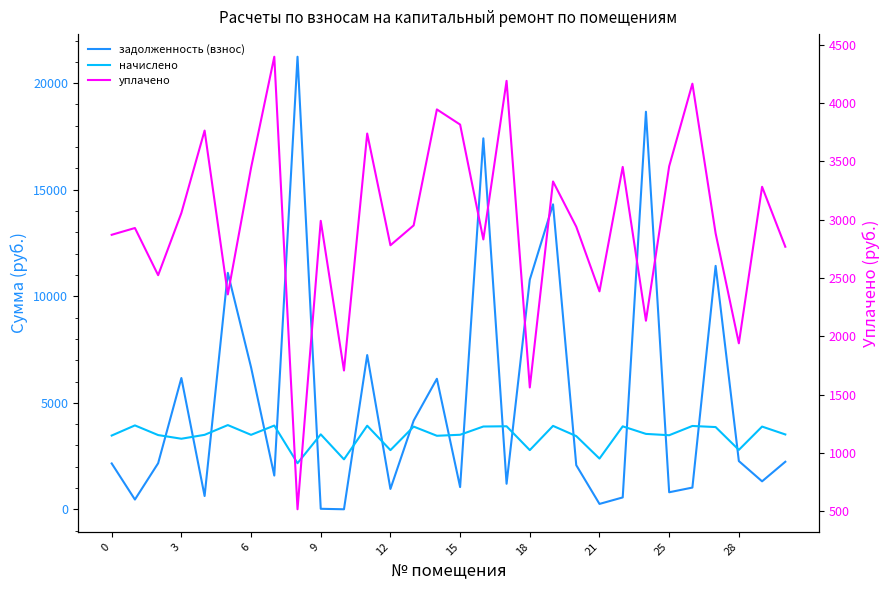

What is the greatest value displayed?

21238.9